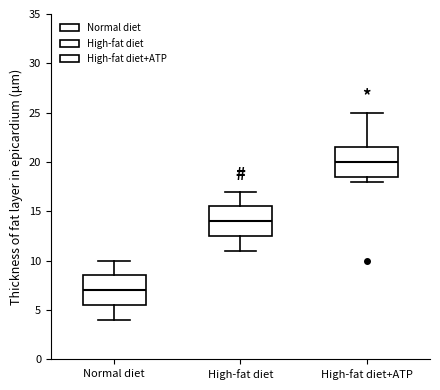

Reading left to right, read every box against the y-axis: the position of its median line, the range the box covers, and the ends of its whiskers. The values are not printed on the chart, so give them approximately, as read against the axis.

Normal diet: median 7.0, box 5.5 to 8.5, whiskers 4.0 to 10.0
High-fat diet: median 14.0, box 12.5 to 15.5, whiskers 11.0 to 17.0
High-fat diet+ATP: median 20.0, box 18.5 to 21.5, whiskers 18.0 to 25.0